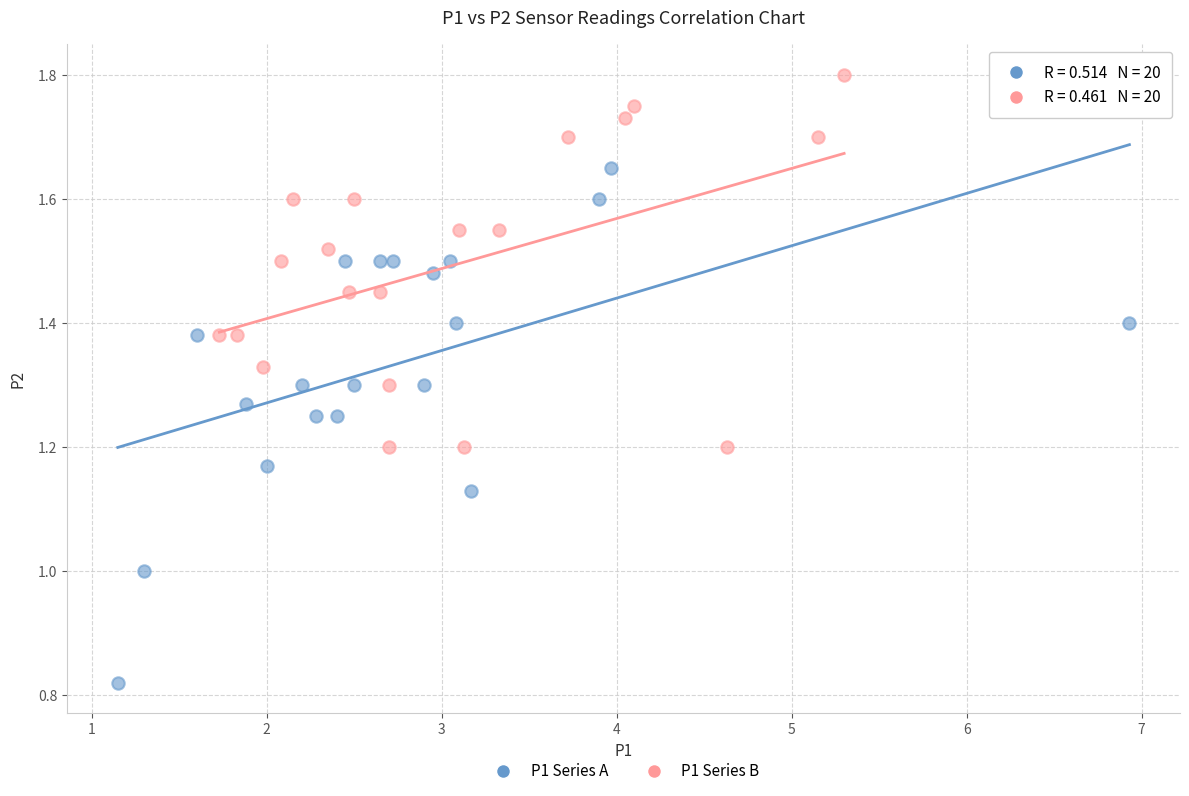

Which series has the largest Y range (max minus min)?

P1 Series A